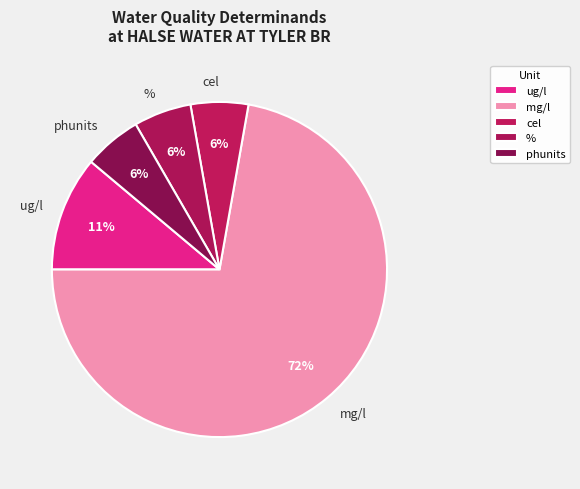

True or false: ug/l accounts for 18% of the total.

False